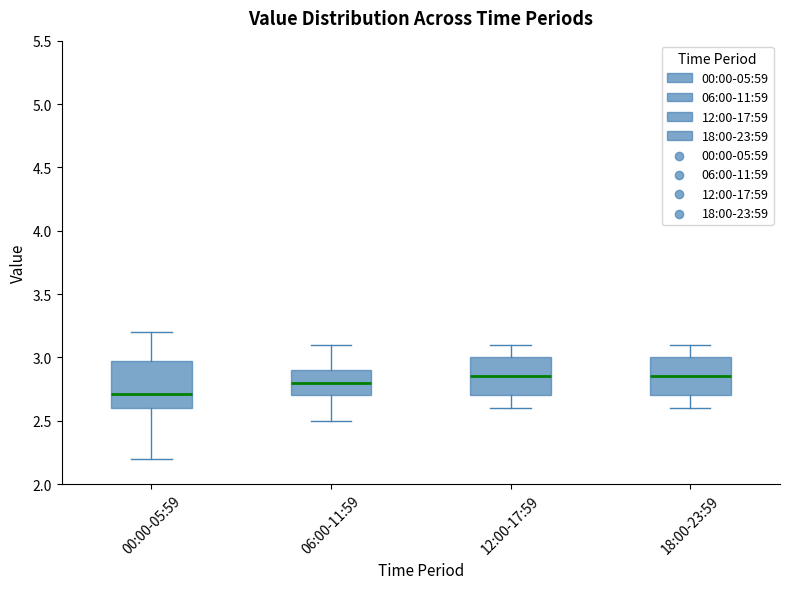

Comparing the boxes themselves (not the whiskers), which one is the tallest?

00:00-05:59